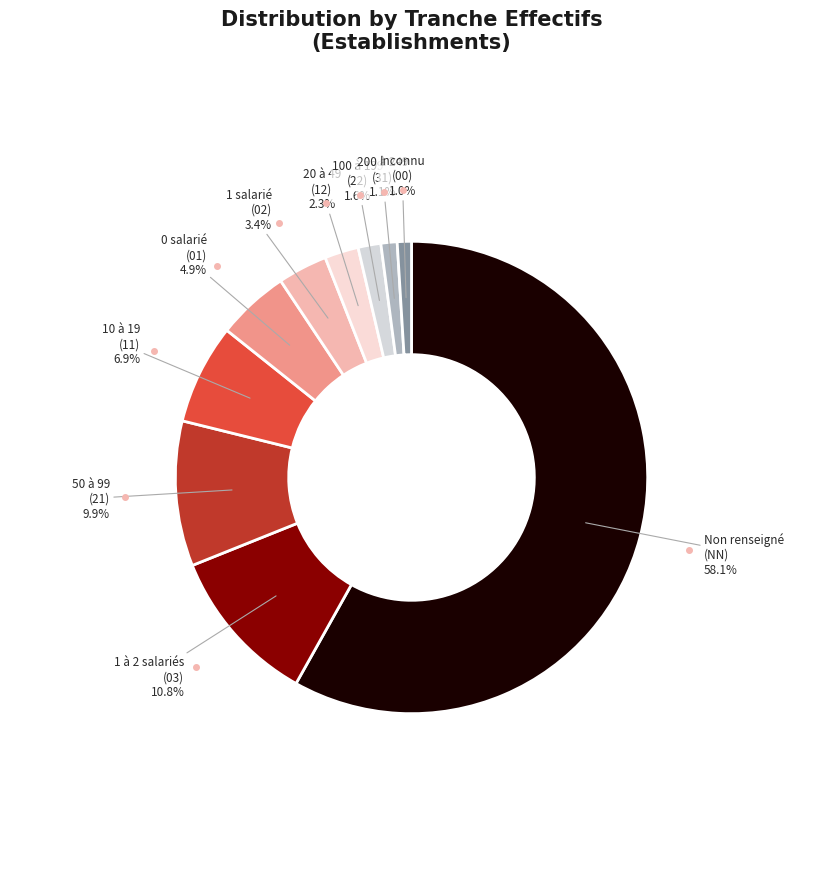

Count the number of slices in the pie.

10